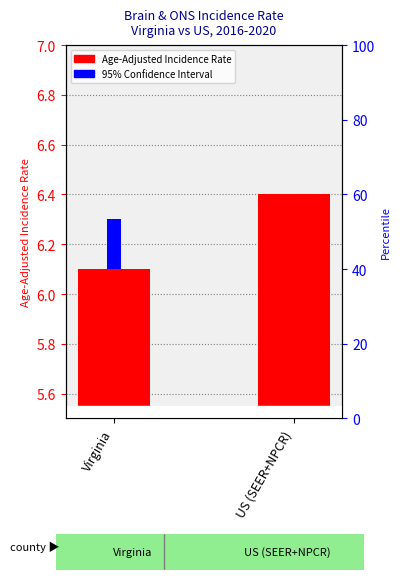

Rank the categories by value from lowest to highest.

Virginia, US (SEER+NPCR)